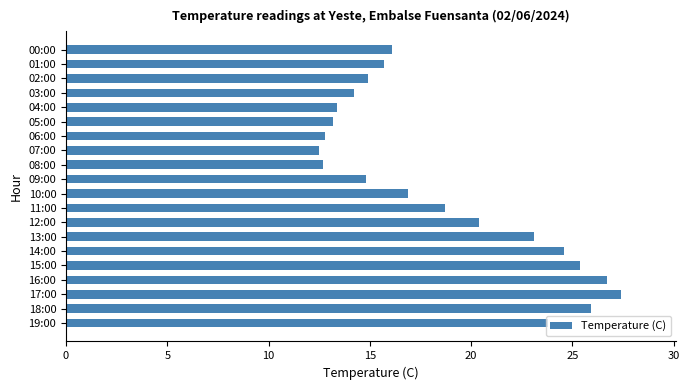

What is the minimum value shown in the chart?

12.5